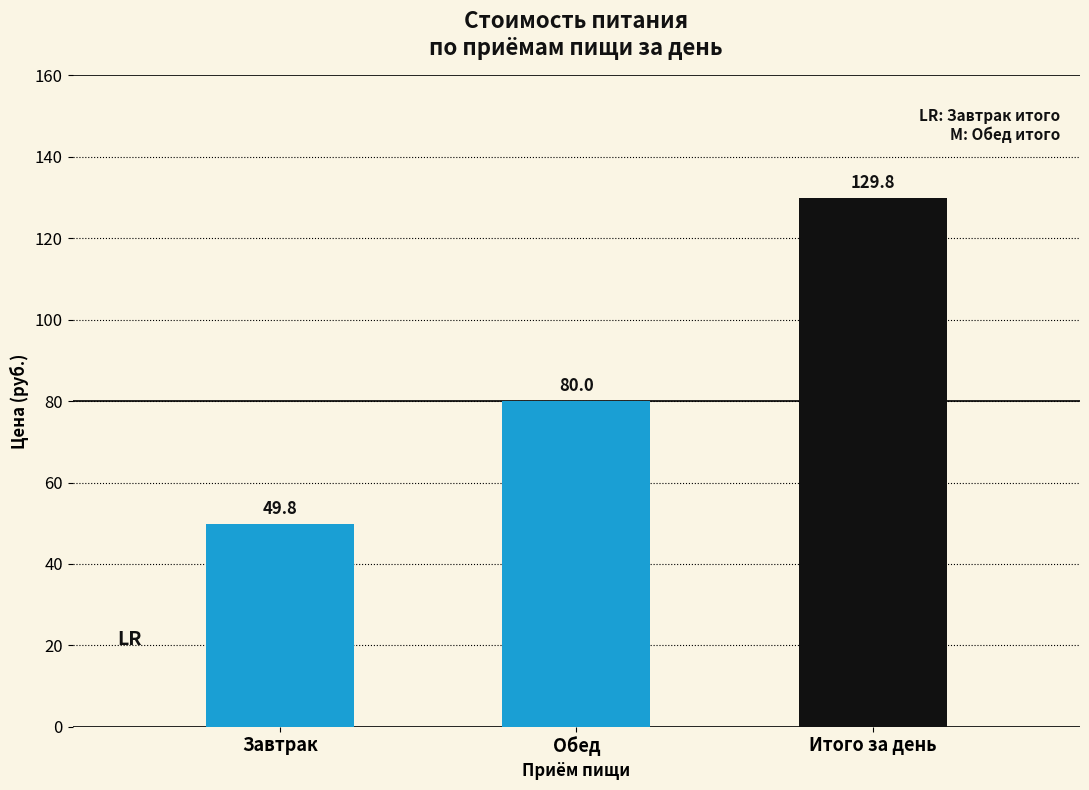

True or false: the data shows 49.8 at Завтрак.

True